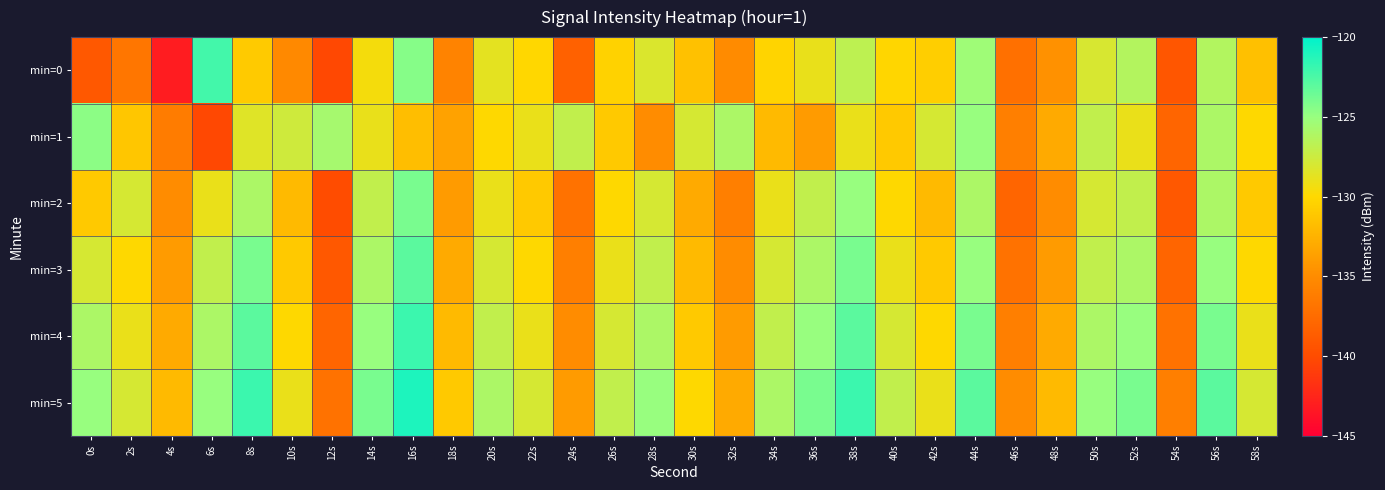

Reading left to right, what are all the values shown in this chart?

min=0: 0s=-139.0	2s=-136.7	4s=-143.1	6s=-122.2	8s=-130.9	10s=-135.2	12s=-140.3	14s=-129.5	16s=-124.4	18s=-135.6	20s=-128.7	22s=-130.1	24s=-138.3	26s=-130.4	28s=-128.2	30s=-131.5	32s=-135.1	34s=-130.3	36s=-128.9	38s=-126.8	40s=-130.2	42s=-130.7	44s=-125.4	46s=-137.2	48s=-134.7	50s=-128.1	52s=-126.3	54s=-139.2	56s=-126.3	58s=-131.6
min=1: 0s=-124.6	2s=-131.2	4s=-136.2	6s=-140.3	8s=-128.5	10s=-127.6	12s=-125.7	14s=-129.0	16s=-131.7	18s=-133.5	20s=-130.0	22s=-129.0	24s=-127.0	26s=-131.0	28s=-135.0	30s=-128.0	32s=-126.0	34s=-132.0	36s=-134.0	38s=-129.0	40s=-131.0	42s=-128.0	44s=-125.0	46s=-136.0	48s=-133.0	50s=-127.0	52s=-129.0	54s=-138.0	56s=-126.0	58s=-130.0
min=2: 0s=-131.0	2s=-128.0	4s=-135.0	6s=-129.0	8s=-126.0	10s=-132.0	12s=-140.0	14s=-127.0	16s=-124.0	18s=-134.0	20s=-129.0	22s=-131.0	24s=-137.0	26s=-130.0	28s=-128.0	30s=-133.0	32s=-136.0	34s=-129.0	36s=-127.0	38s=-125.0	40s=-130.0	42s=-132.0	44s=-126.0	46s=-138.0	48s=-135.0	50s=-128.0	52s=-127.0	54s=-139.0	56s=-126.0	58s=-131.0
min=3: 0s=-128.0	2s=-130.0	4s=-134.0	6s=-127.0	8s=-124.0	10s=-131.0	12s=-139.0	14s=-126.0	16s=-123.0	18s=-133.0	20s=-128.0	22s=-130.0	24s=-136.0	26s=-129.0	28s=-127.0	30s=-132.0	32s=-135.0	34s=-128.0	36s=-126.0	38s=-124.0	40s=-129.0	42s=-131.0	44s=-125.0	46s=-137.0	48s=-134.0	50s=-127.0	52s=-126.0	54s=-138.0	56s=-125.0	58s=-130.0
min=4: 0s=-126.0	2s=-129.0	4s=-133.0	6s=-126.0	8s=-123.0	10s=-130.0	12s=-138.0	14s=-125.0	16s=-122.0	18s=-132.0	20s=-127.0	22s=-129.0	24s=-135.0	26s=-128.0	28s=-126.0	30s=-131.0	32s=-134.0	34s=-127.0	36s=-125.0	38s=-123.0	40s=-128.0	42s=-130.0	44s=-124.0	46s=-136.0	48s=-133.0	50s=-126.0	52s=-125.0	54s=-137.0	56s=-124.0	58s=-129.0
min=5: 0s=-125.0	2s=-128.0	4s=-132.0	6s=-125.0	8s=-122.0	10s=-129.0	12s=-137.0	14s=-124.0	16s=-121.0	18s=-131.0	20s=-126.0	22s=-128.0	24s=-134.0	26s=-127.0	28s=-125.0	30s=-130.0	32s=-133.0	34s=-126.0	36s=-124.0	38s=-122.0	40s=-127.0	42s=-129.0	44s=-123.0	46s=-135.0	48s=-132.0	50s=-125.0	52s=-124.0	54s=-136.0	56s=-123.0	58s=-128.0